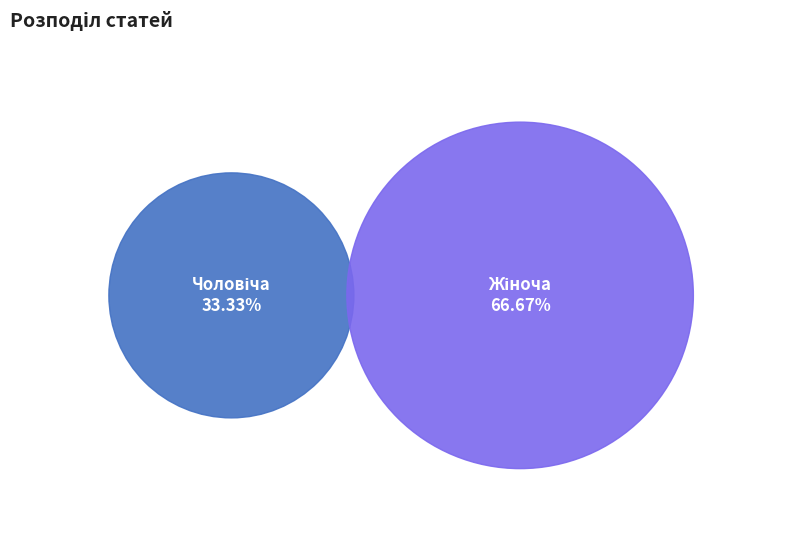

True or false: Жіноча accounts for 55% of the total.

False